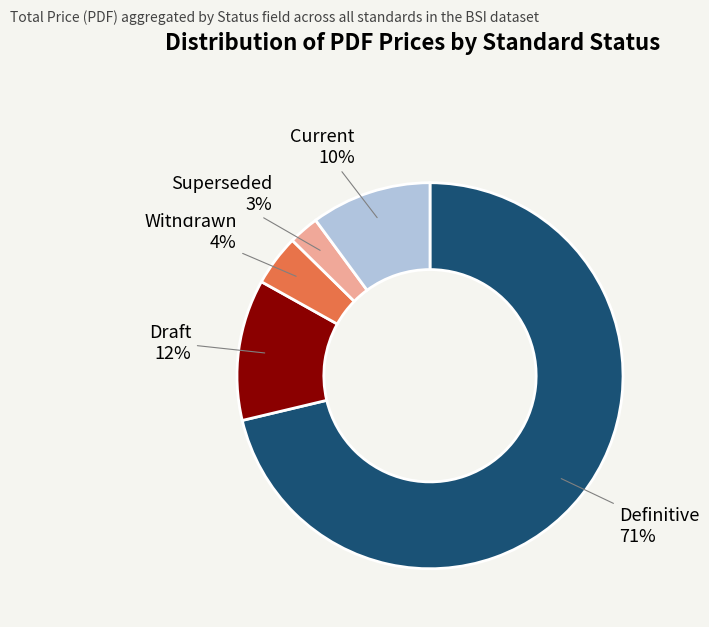

Which has a higher value, Draft or Superseded?

Draft